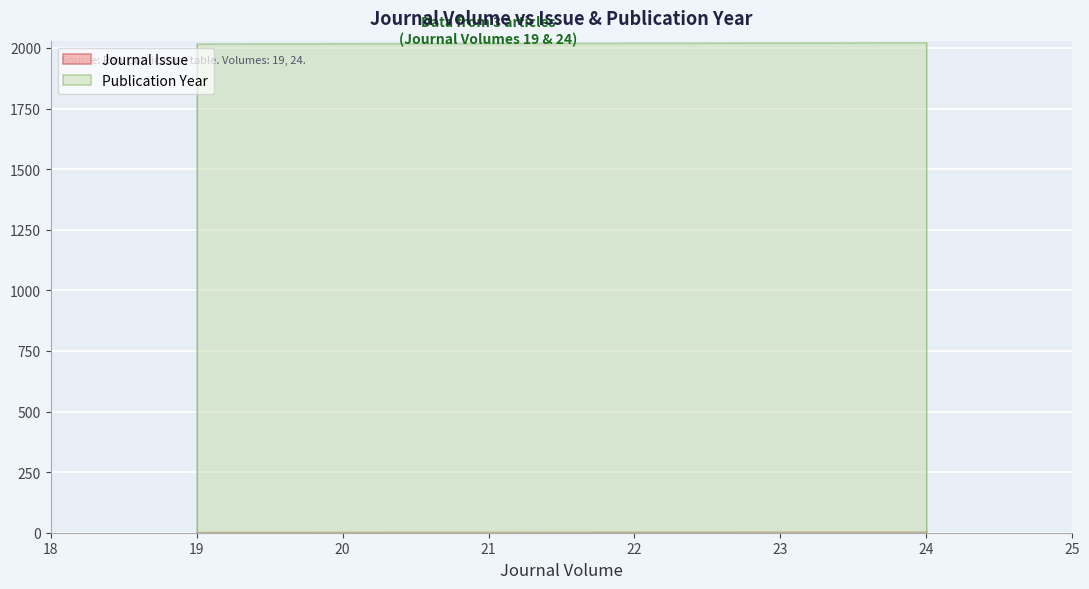

Which category has the lowest value in the Publication Year series?

19